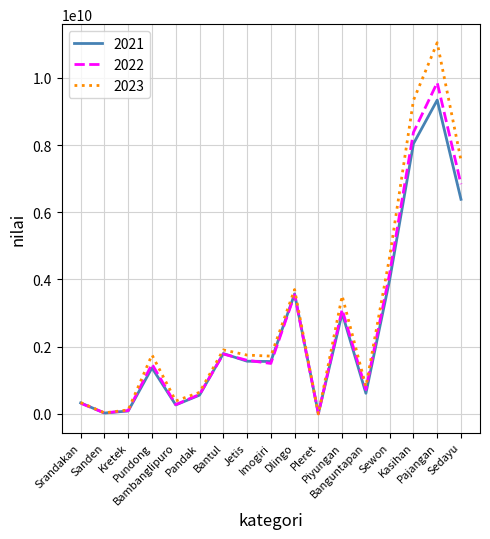

What is the sum of all 2022 values?

44321547200